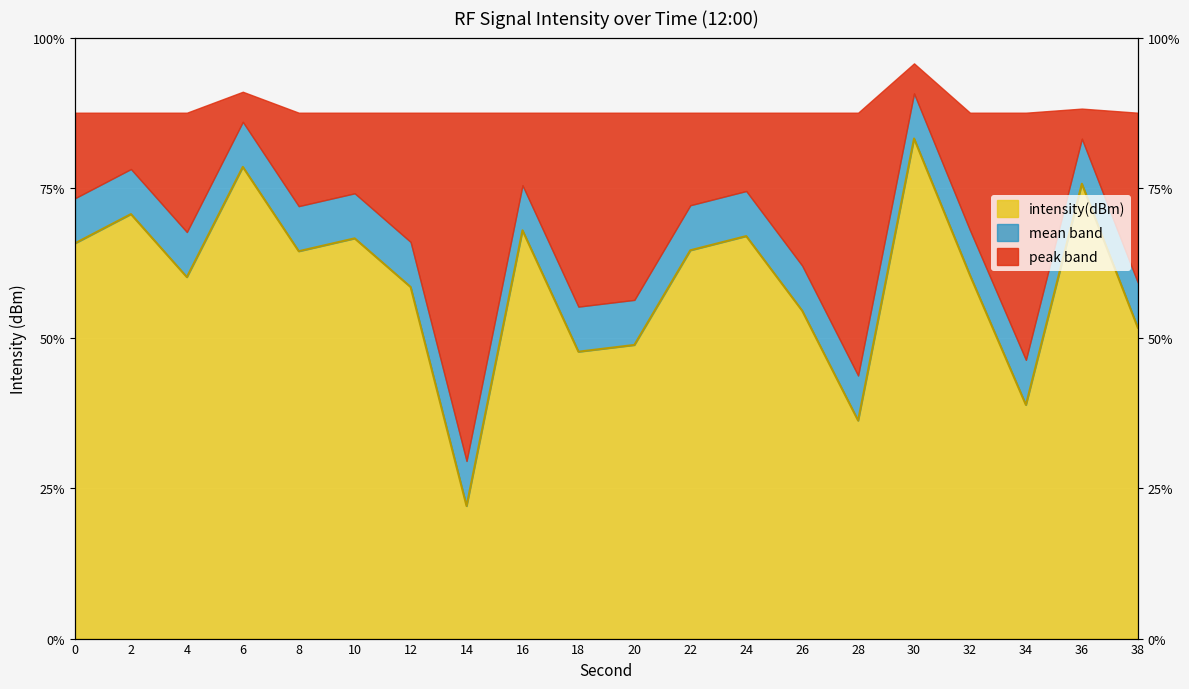

The chart shows a value of -129.3 at 38. True or false?

True